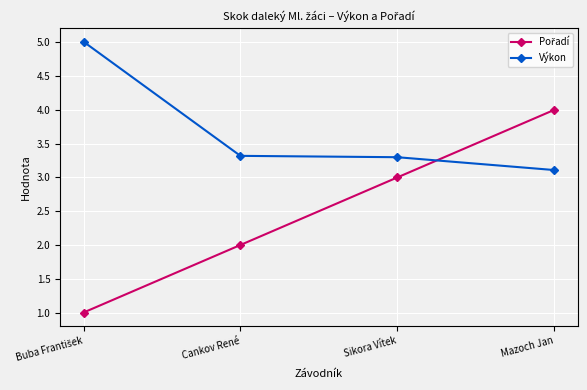

Which series has the largest total across all categories?

Výkon